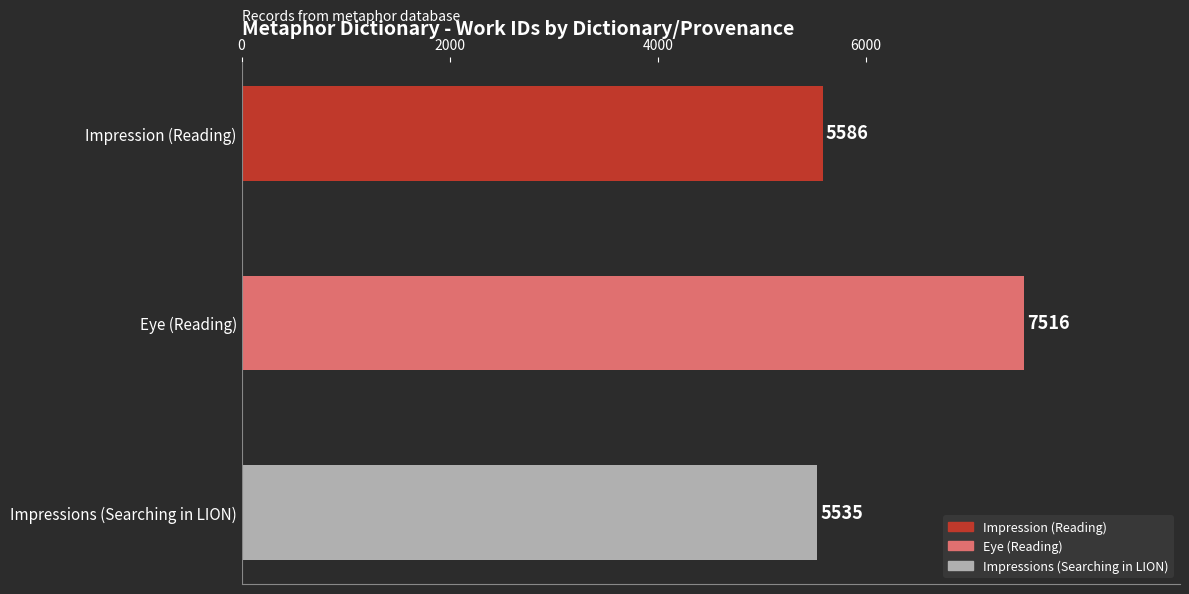

Are the bars grouped side by side (vs. stacked)?

No